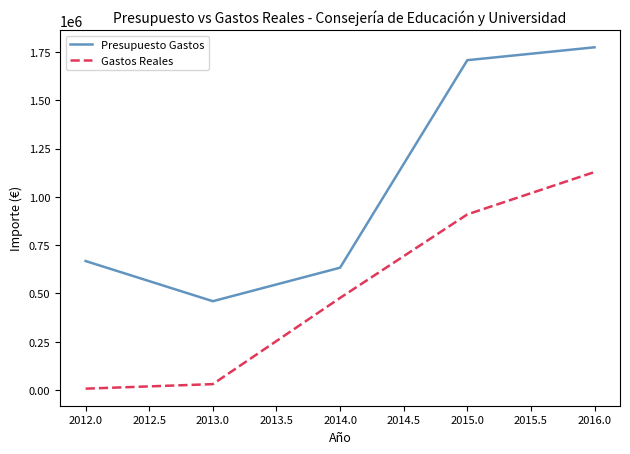

What is the difference between the maximum and second lowest values in the Presupuesto Gastos series?

1140207.0